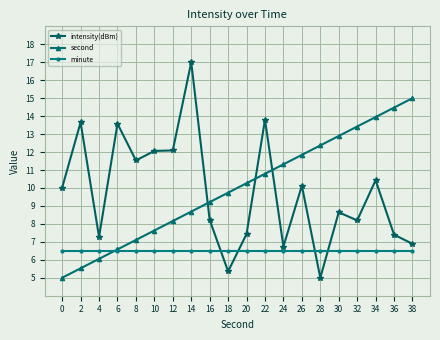

What is the approximate value of second at 20?

10.3